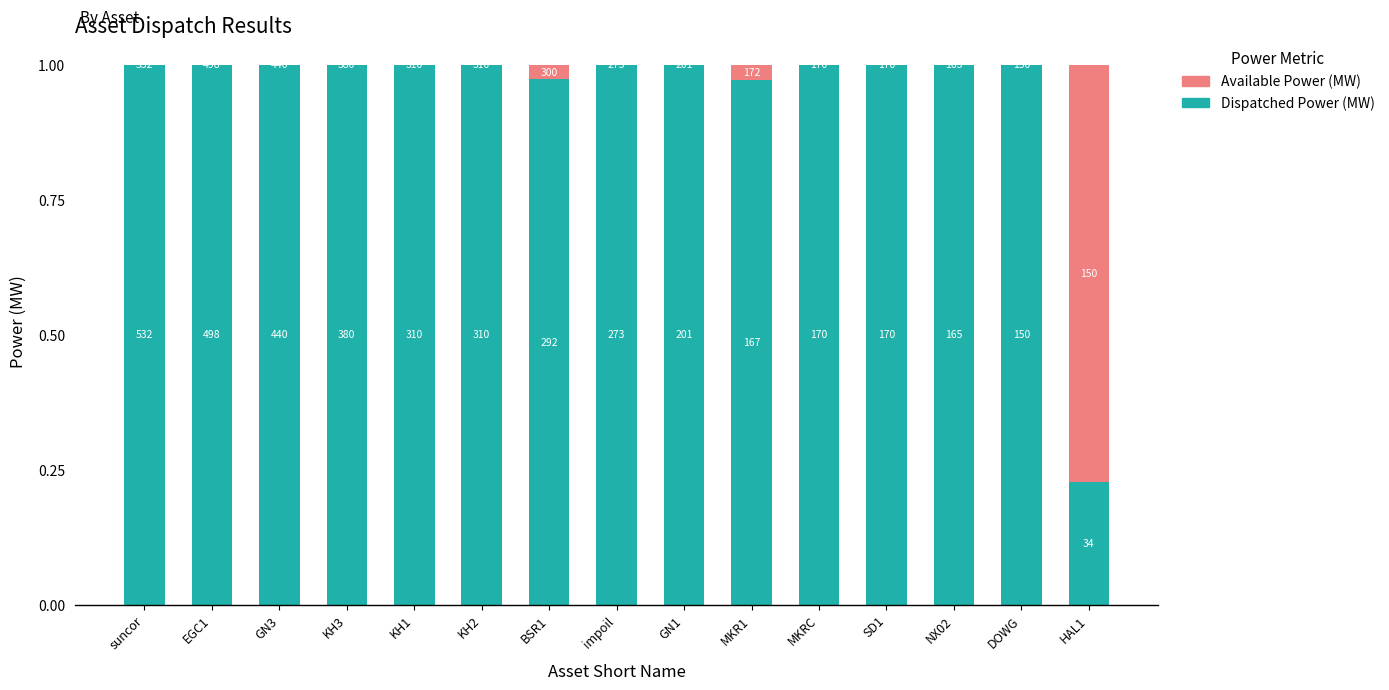

At which label is Available Power (MW) closest to 0?

suncor